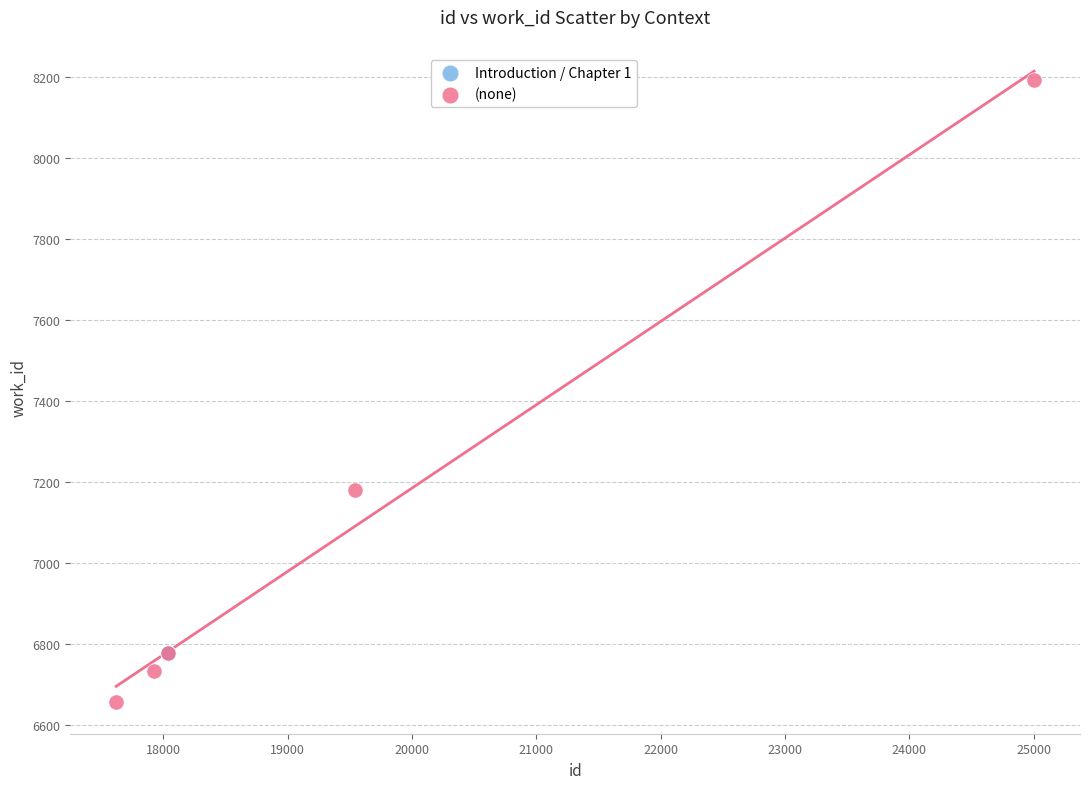

Which series reaches the minimum Y coordinate?

(none)